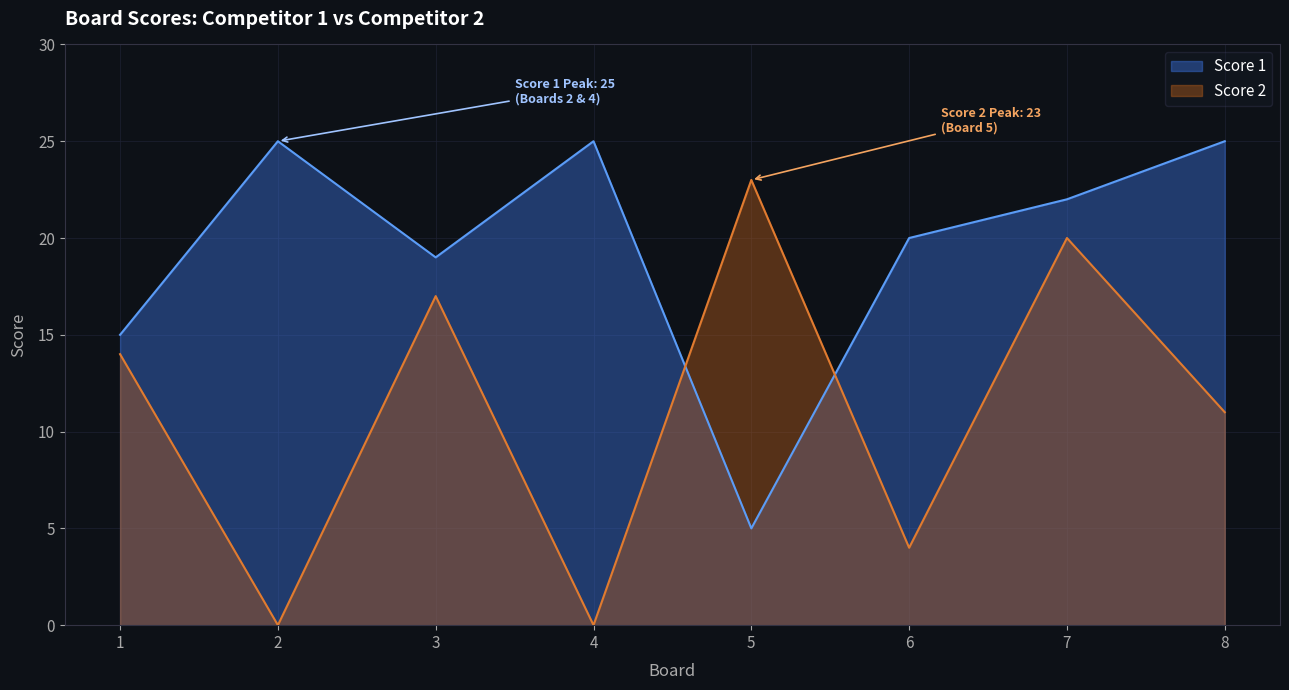

How many interior local valleys does the Score 1 series have?

2